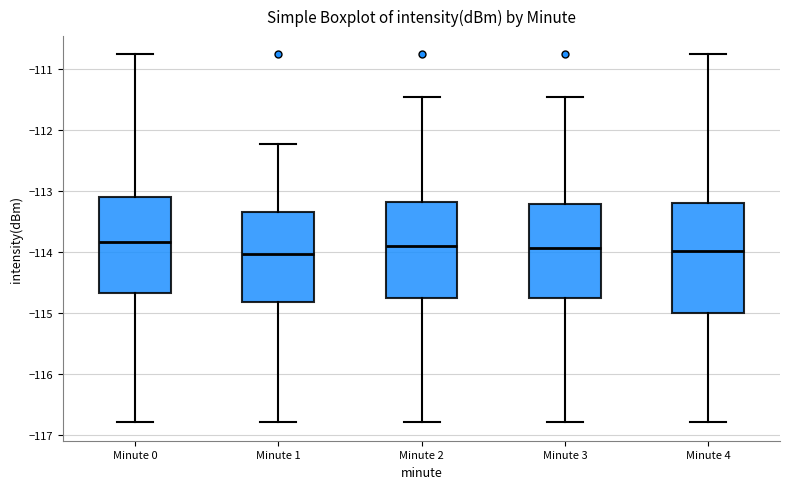

Reading left to right, transcribe this box plot: for each box, give where its median line is, the range the box spans, and where its two whiskers end, as read against the y-axis. The values are not printed on the chart, so give them approximately, as read against the axis.

Minute 0: median -113.8, box -114.7 to -113.1, whiskers -116.8 to -110.8
Minute 1: median -114.0, box -114.8 to -113.3, whiskers -116.8 to -112.2
Minute 2: median -113.9, box -114.8 to -113.2, whiskers -116.8 to -111.5
Minute 3: median -113.9, box -114.8 to -113.2, whiskers -116.8 to -111.5
Minute 4: median -114.0, box -115.0 to -113.2, whiskers -116.8 to -110.8